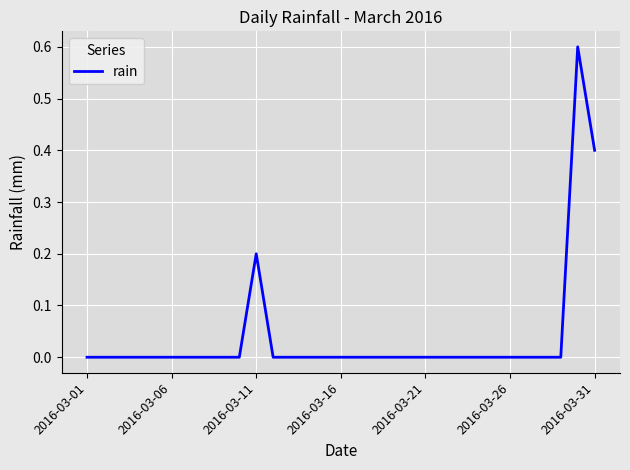

How many lines are shown in the chart?

1